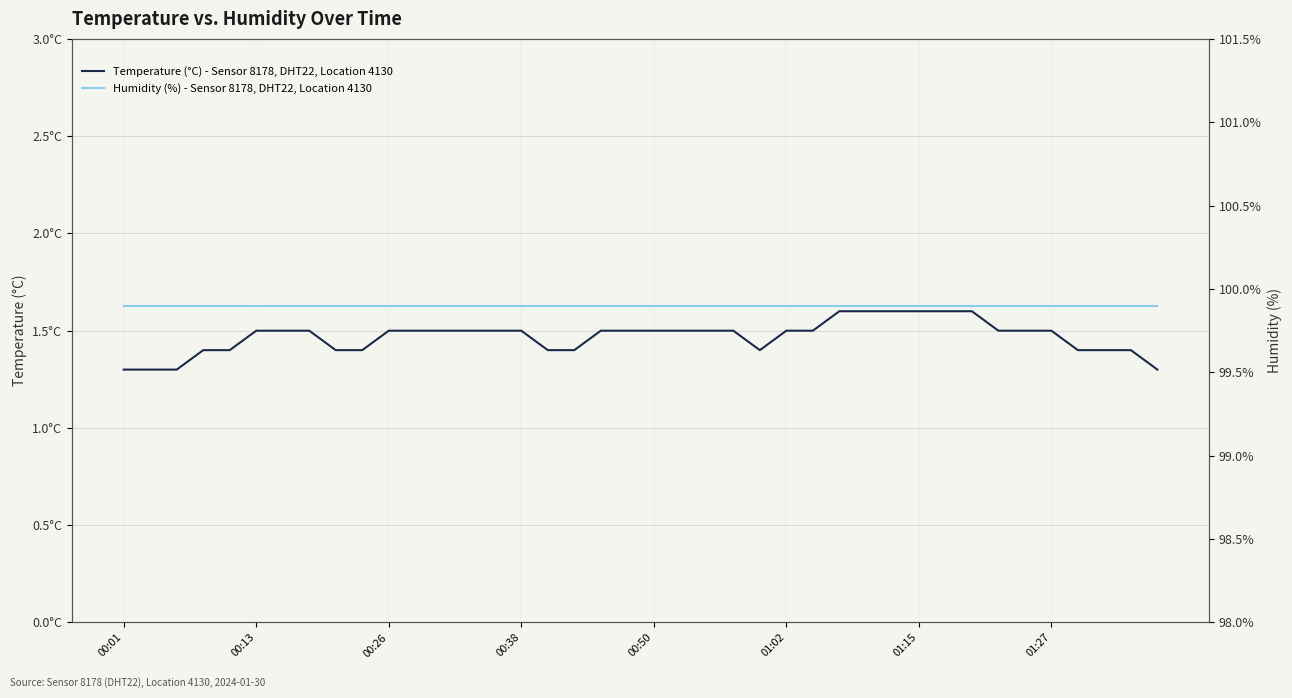

Which series has the largest total across all categories?

Humidity (%) - Sensor 8178, DHT22, Location 4130